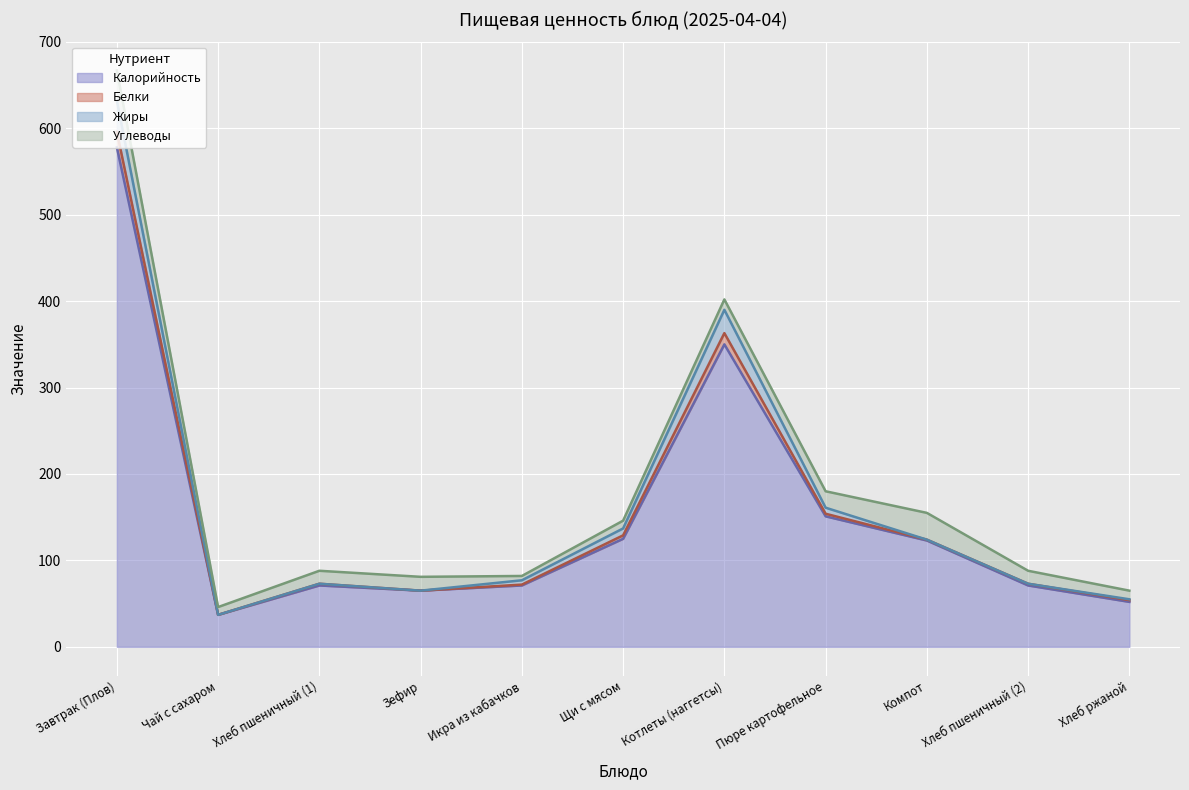

At how many categories does at least one series exceed 222?

2